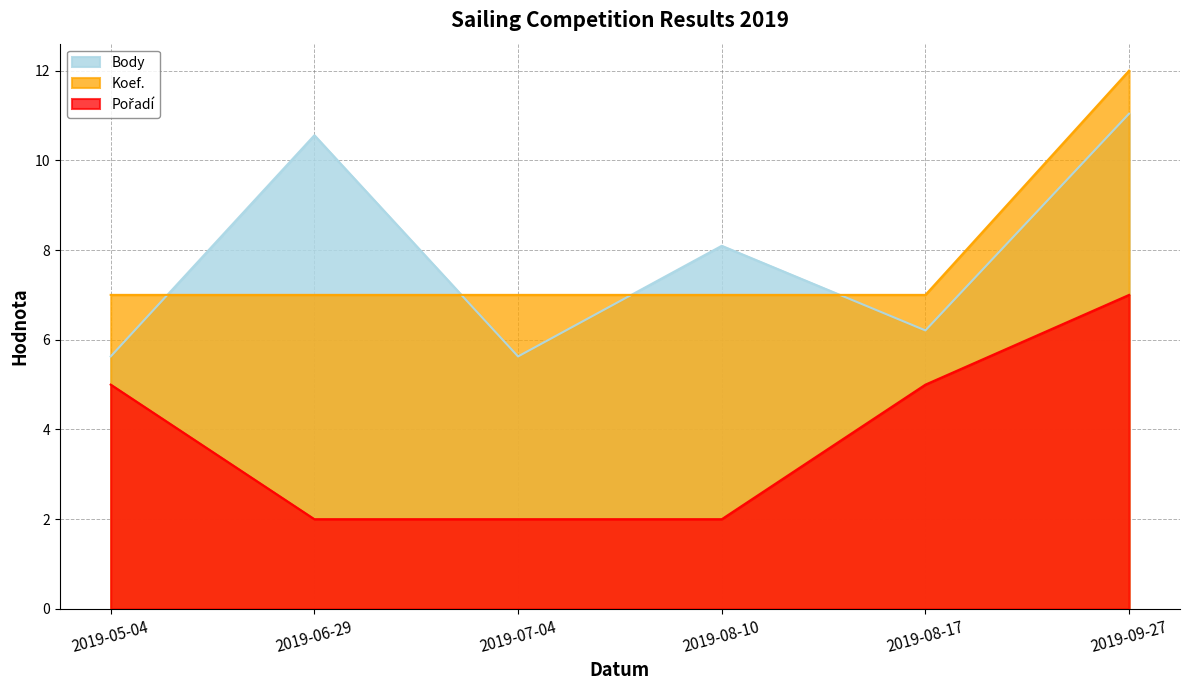

Does the chart display data point markers on the line(s)?

No